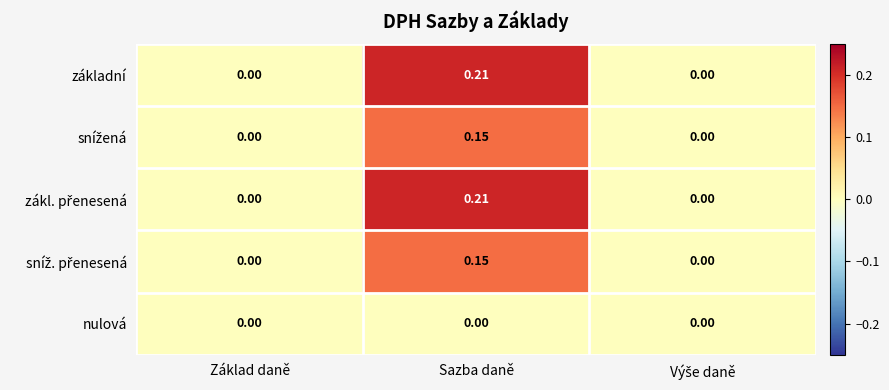

Count the number of data series in this chart.

5